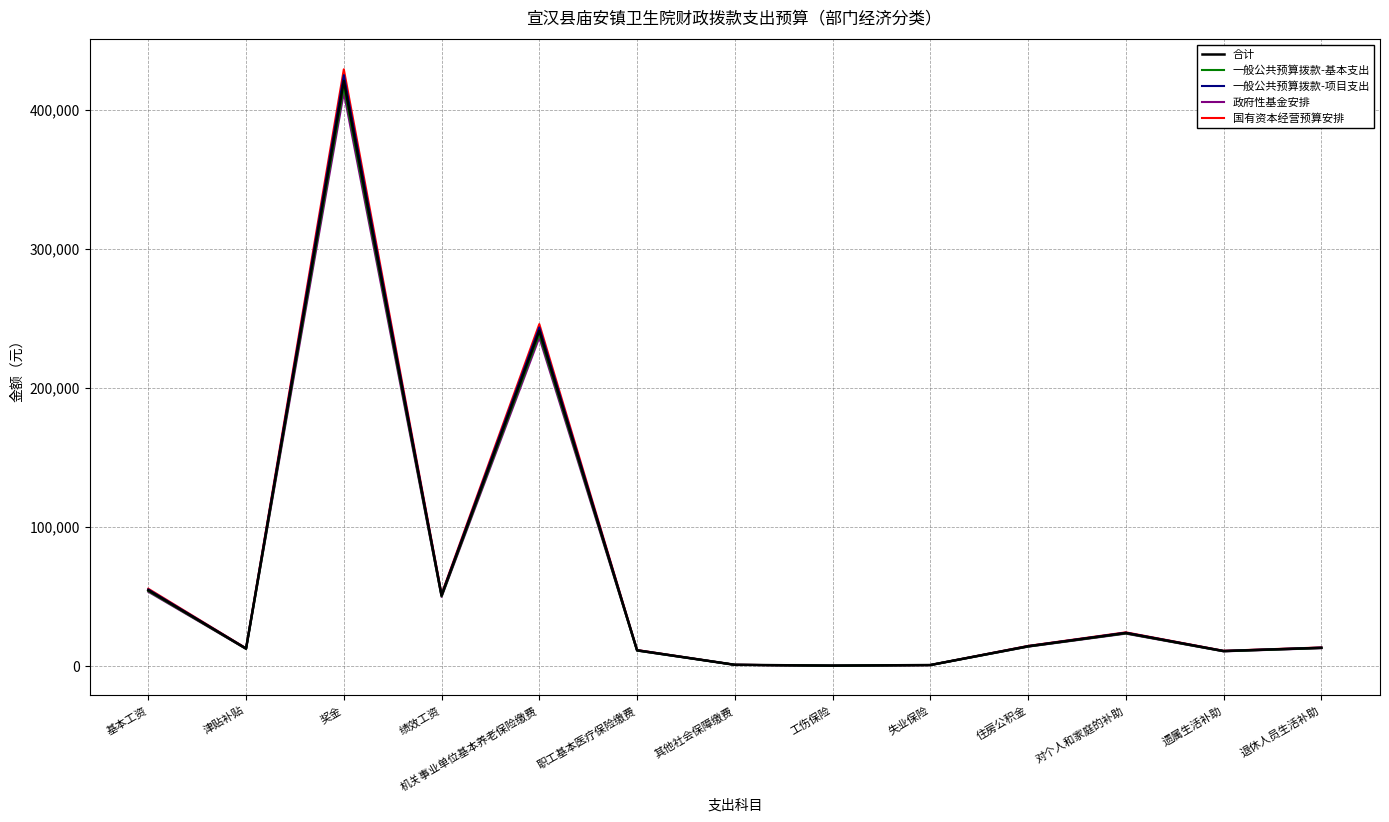

What is the difference between the maximum and minimum values in the 合计 series?

420472.0